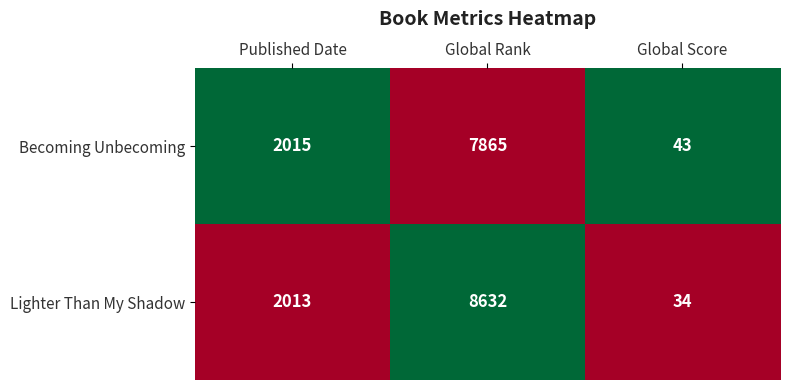

Which series has the widest spread of values?

Lighter Than My Shadow